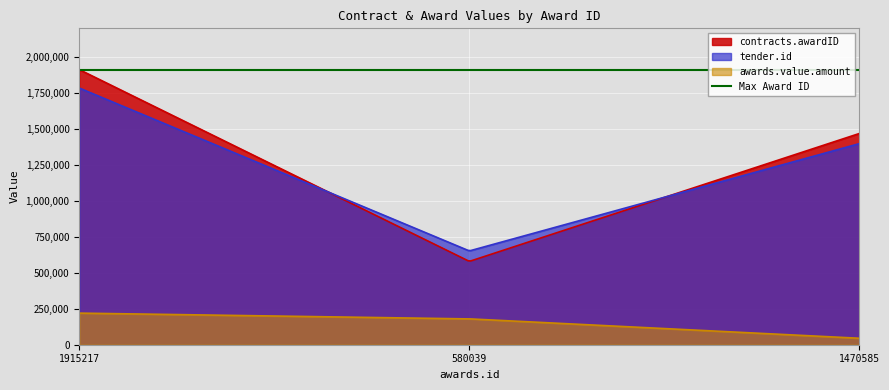

True or false: contracts.awardID and awards.value.amount intersect in this chart.

False